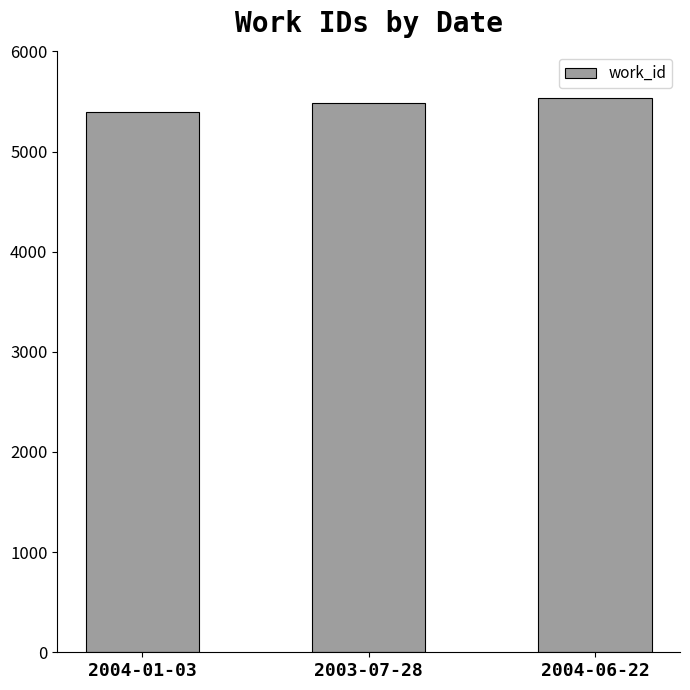

What is the ratio of the value at 2004-01-03 to the value at 2004-06-22?

1.0